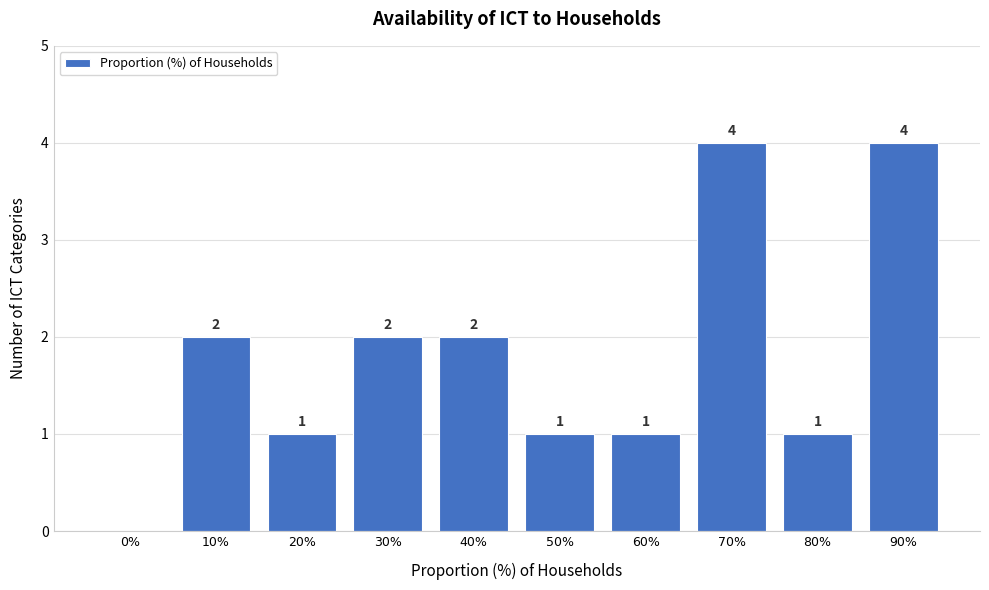

Reading right to left, list all the values displayed in this chart.

90%=4	80%=1	70%=4	60%=1	50%=1	40%=2	30%=2	20%=1	10%=2	0%=0